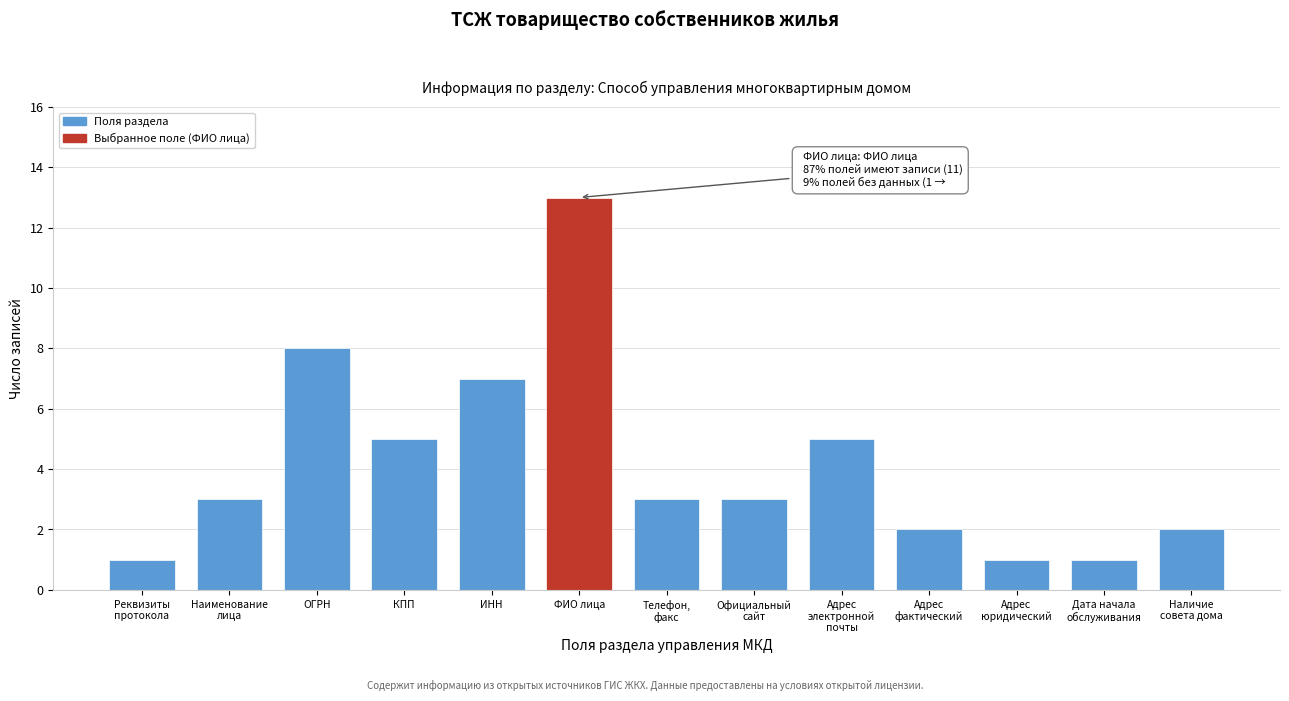

Reading right to left, extract all data points from this chart.

2	1	1	2	5	3	3	13	7	5	8	3	1